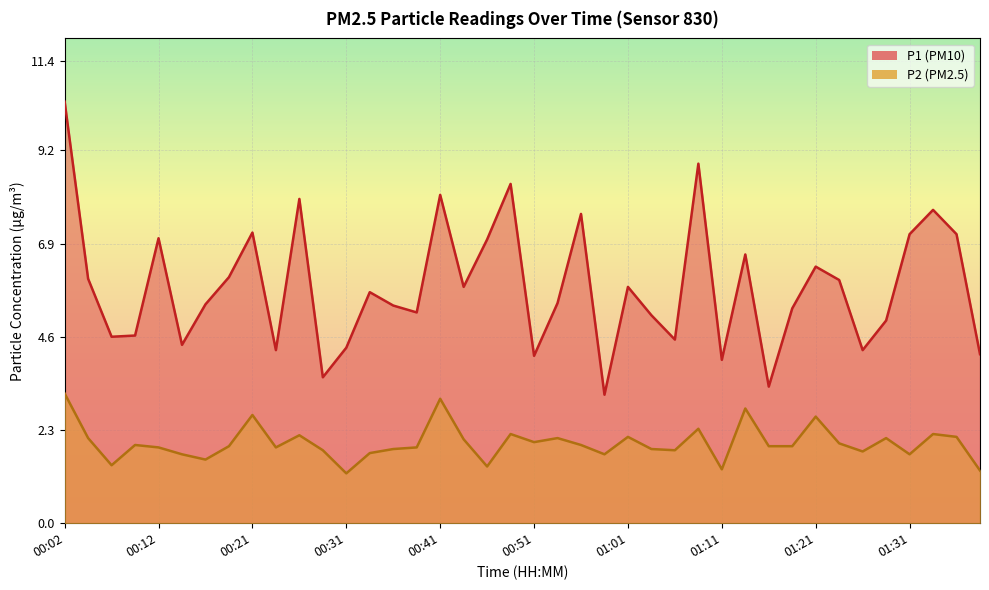

Which label corresponds to the smallest value in the chart?

00:31